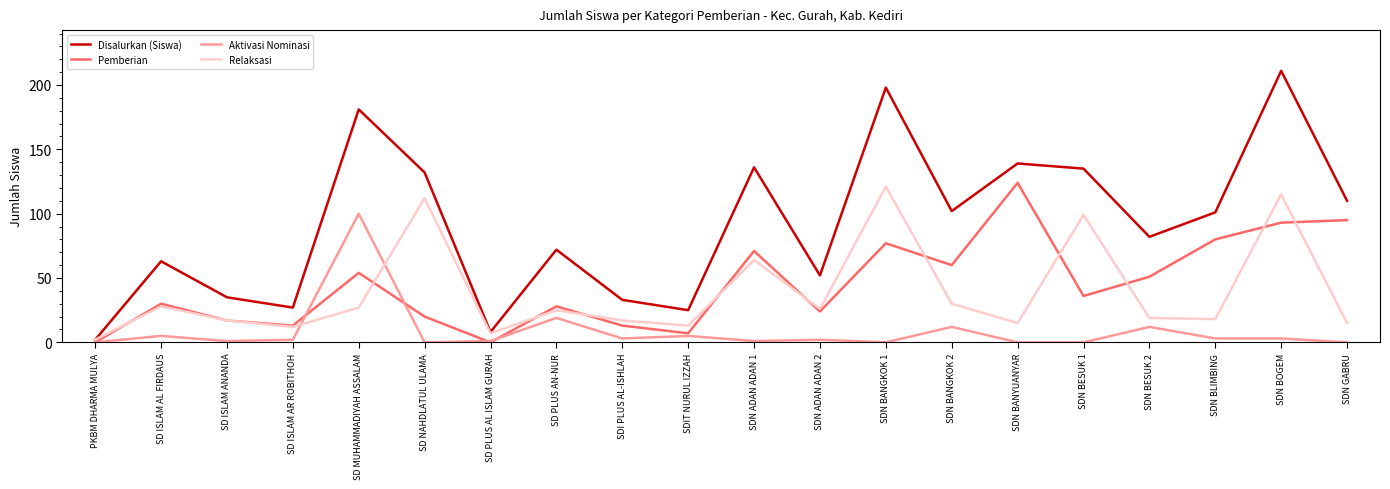

What position from the left is SD PLUS AN-NUR?

8